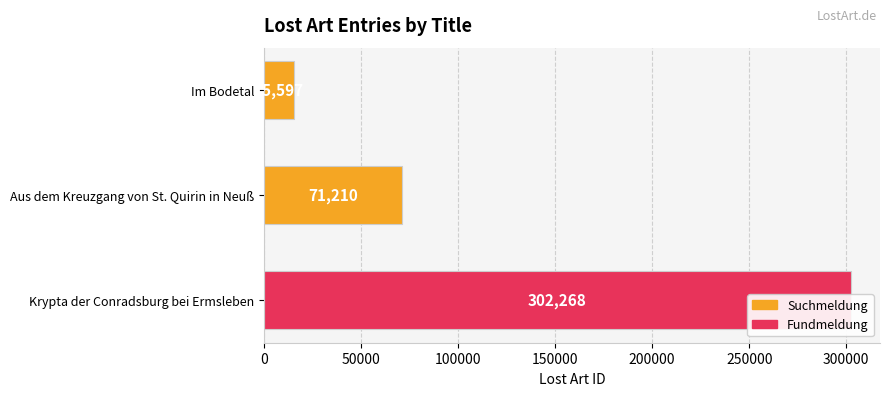

What is the minimum value shown in the chart?

15597